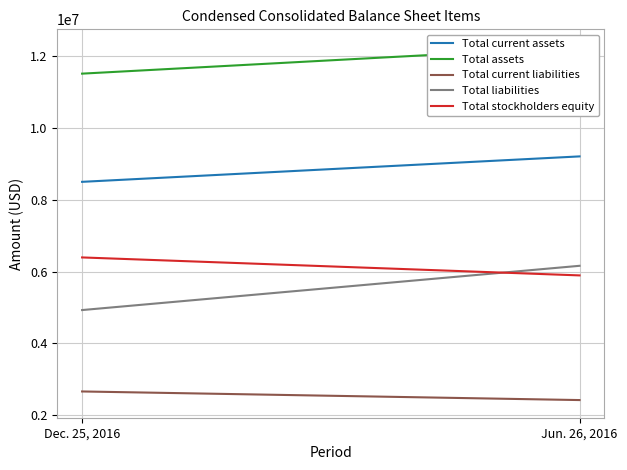

Reading right to left, extract all data points from this chart.

Total current assets: 9213150	8503874
Total assets: 12264315	11521059
Total current liabilities: 2418041	2658018
Total liabilities: 6162246	4928050
Total stockholders equity: 5894517	6395696